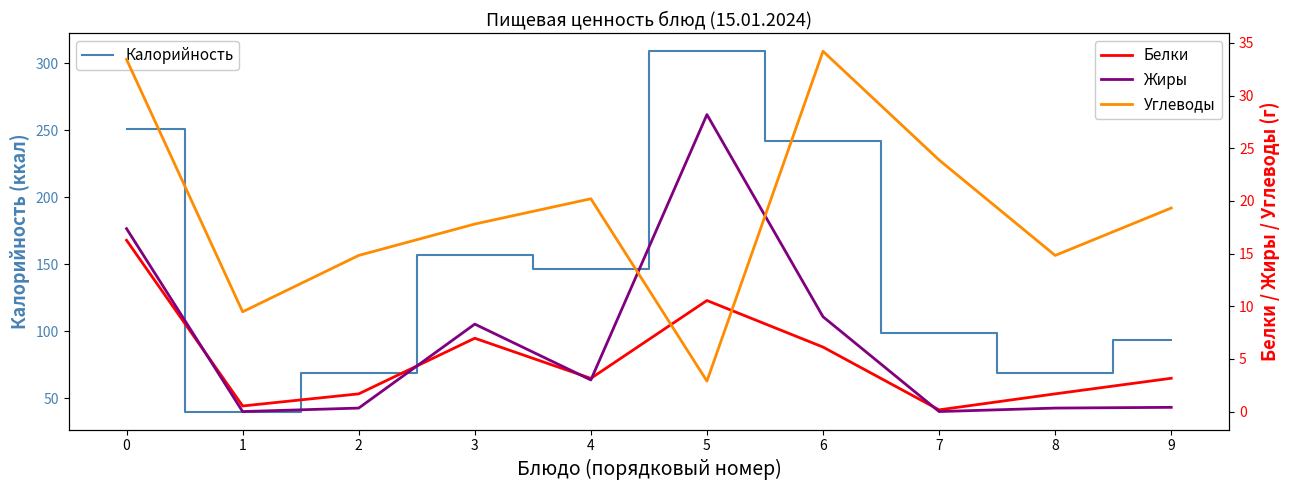

The Углеводы series shows 17.8 at 3. True or false?

True